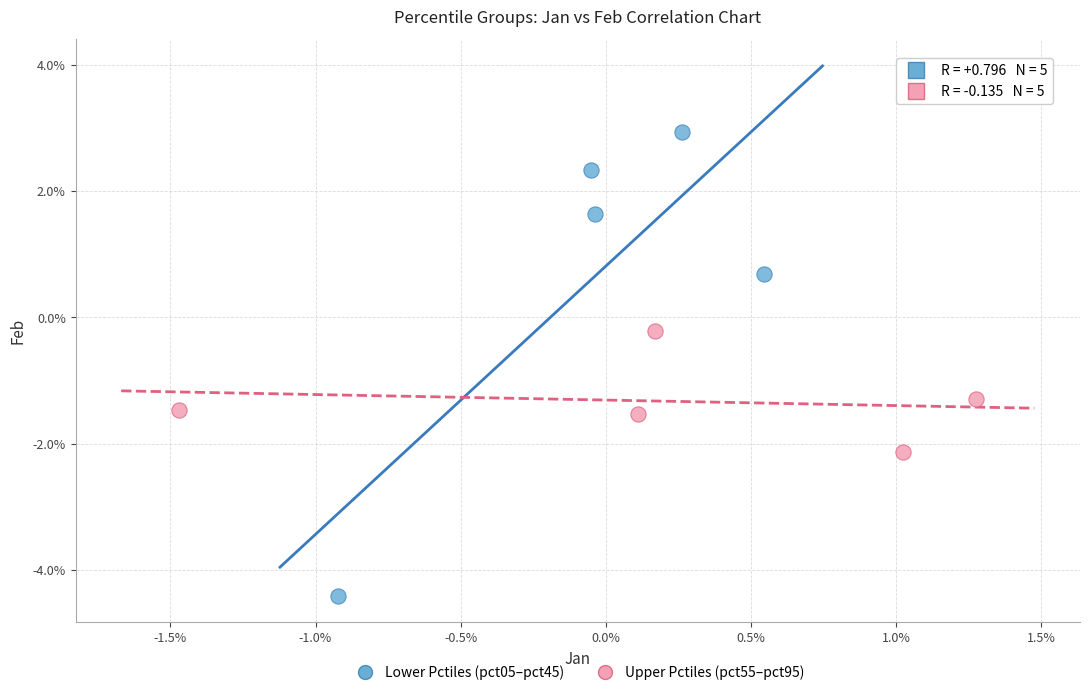

What are all the series names shown in the legend?

Lower Pctiles (pct05–pct45), Upper Pctiles (pct55–pct95)